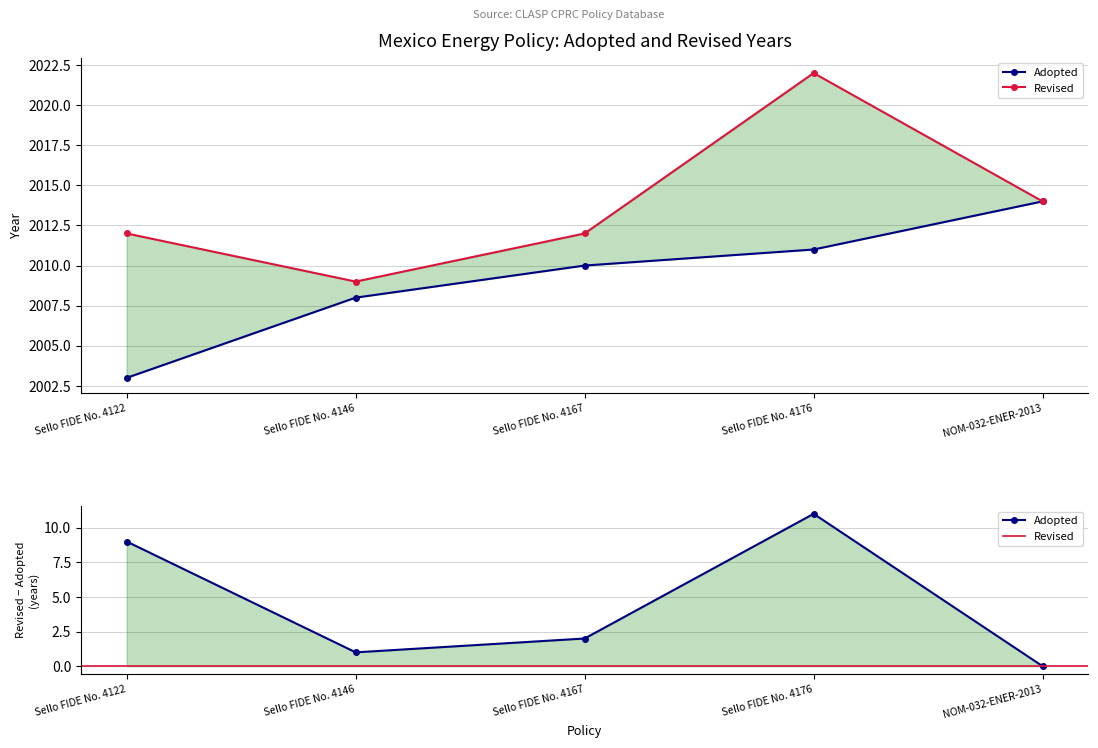

Does the chart have visible grid lines?

Yes